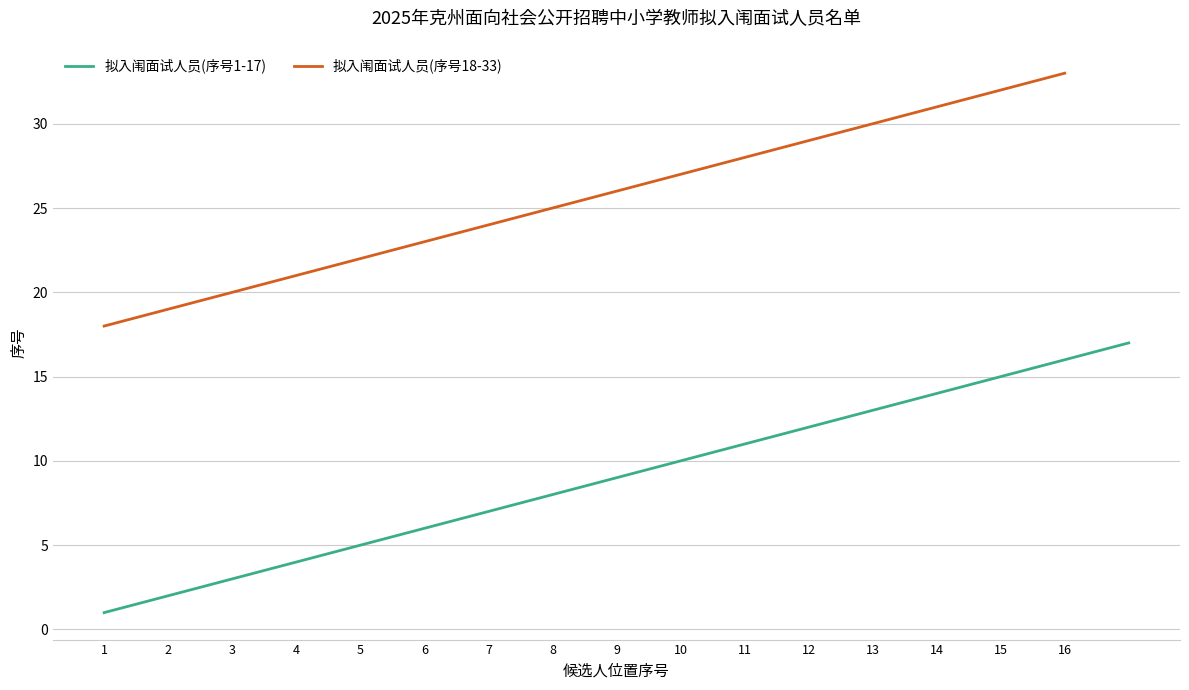

The 拟入闱面试人员(序号1-17) series shows 6 at 10. True or false?

False